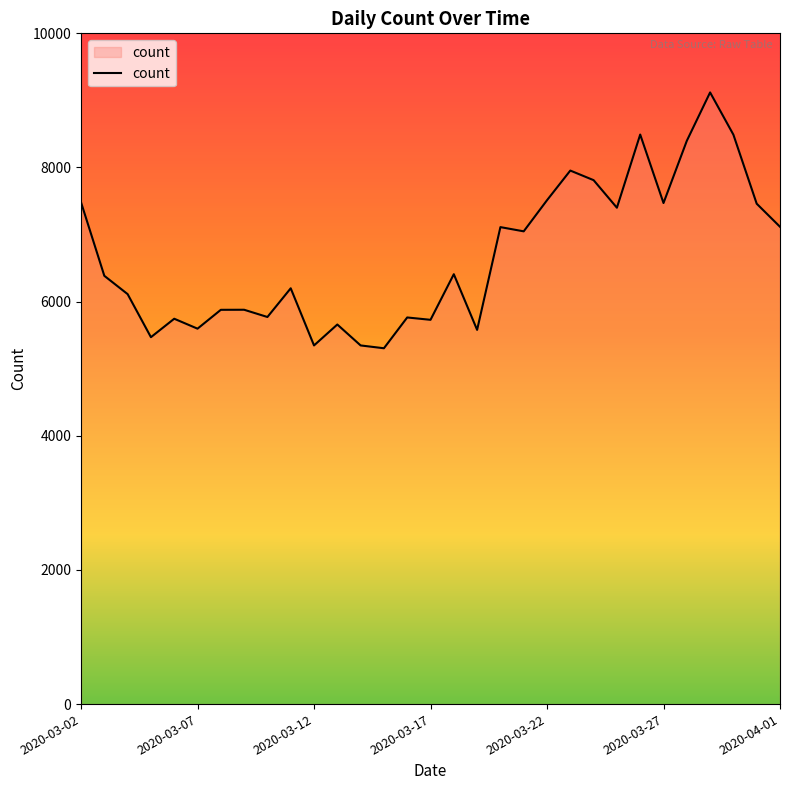

What is the maximum value shown in the chart?

9119